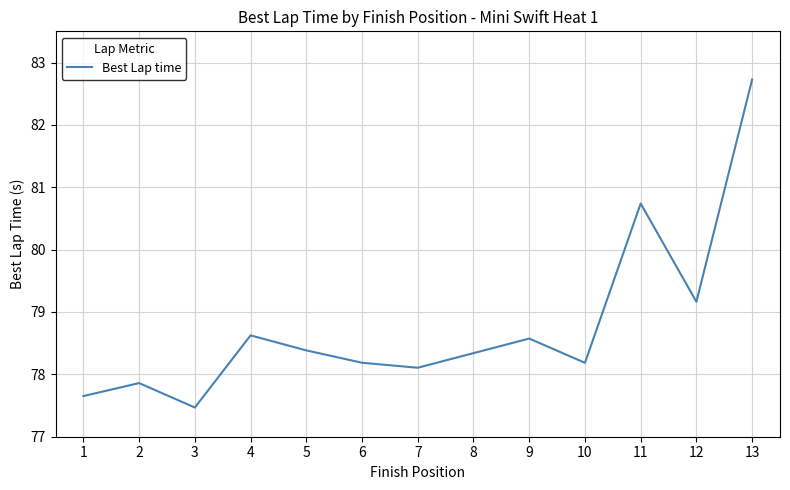

Reading right to left, extract all data points from this chart.

13=82.7	12=79.2	11=80.7	10=78.2	9=78.6	8=78.3	7=78.1	6=78.2	5=78.4	4=78.6	3=77.5	2=77.9	1=77.7